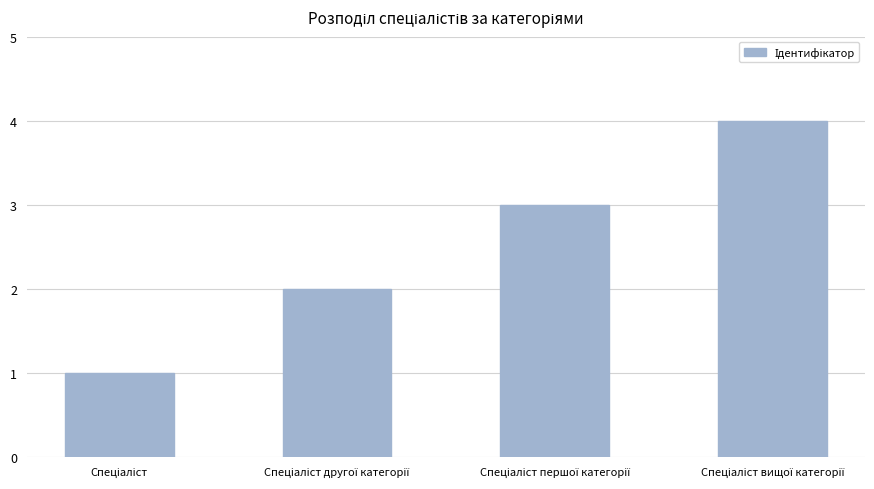

What is the greatest value displayed?

4